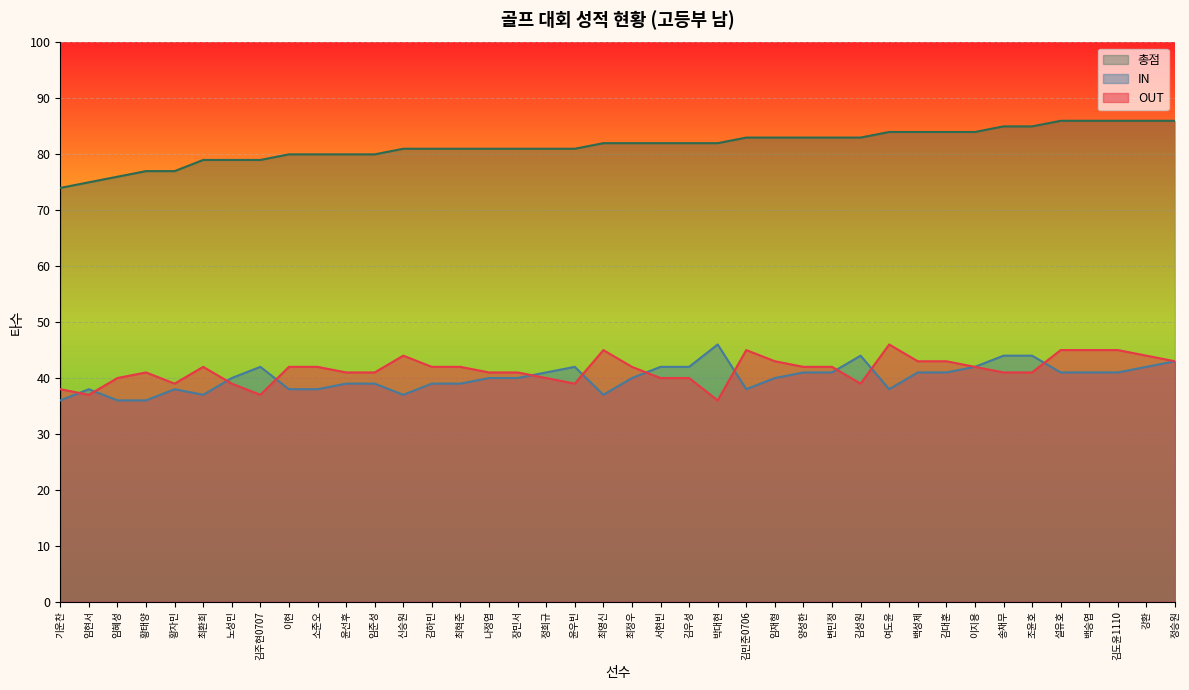

True or false: OUT and 총점 cross at least once.

False